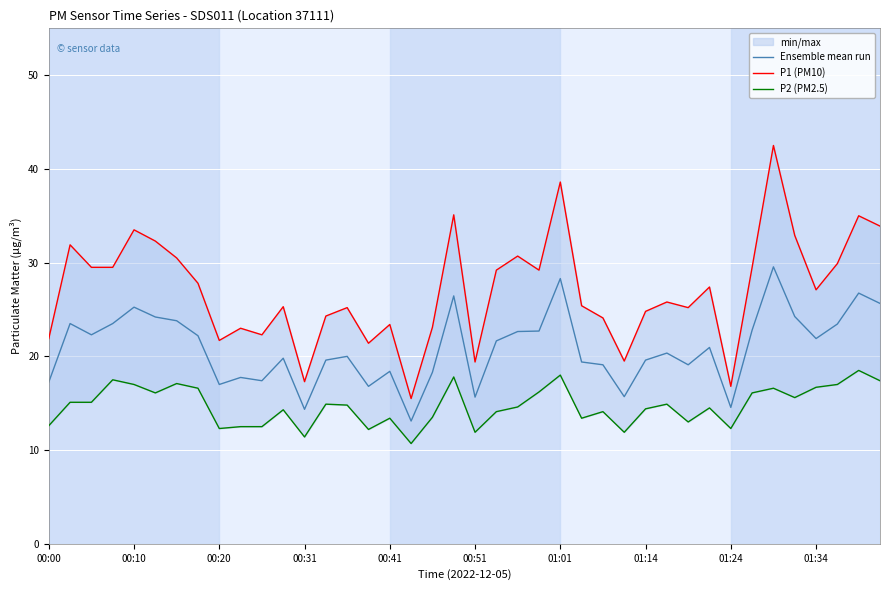

At which label does P2 (PM2.5) reach its minimum?

17